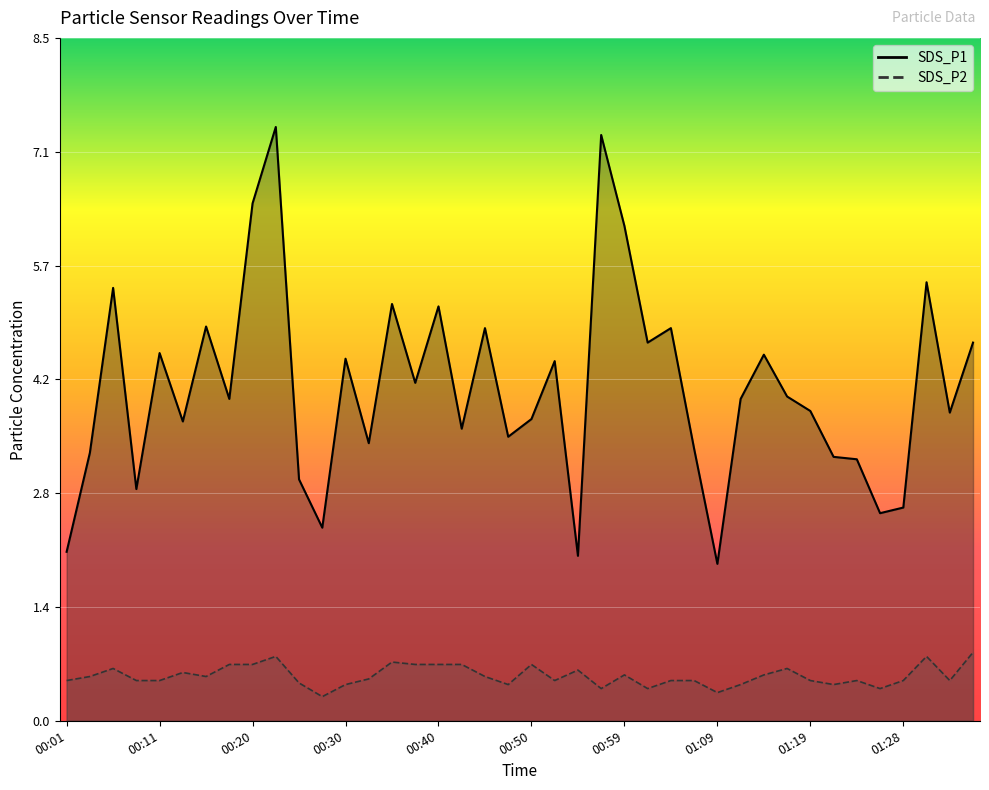

The value of SDS_P1 at 00:35 is 5.2. True or false?

True